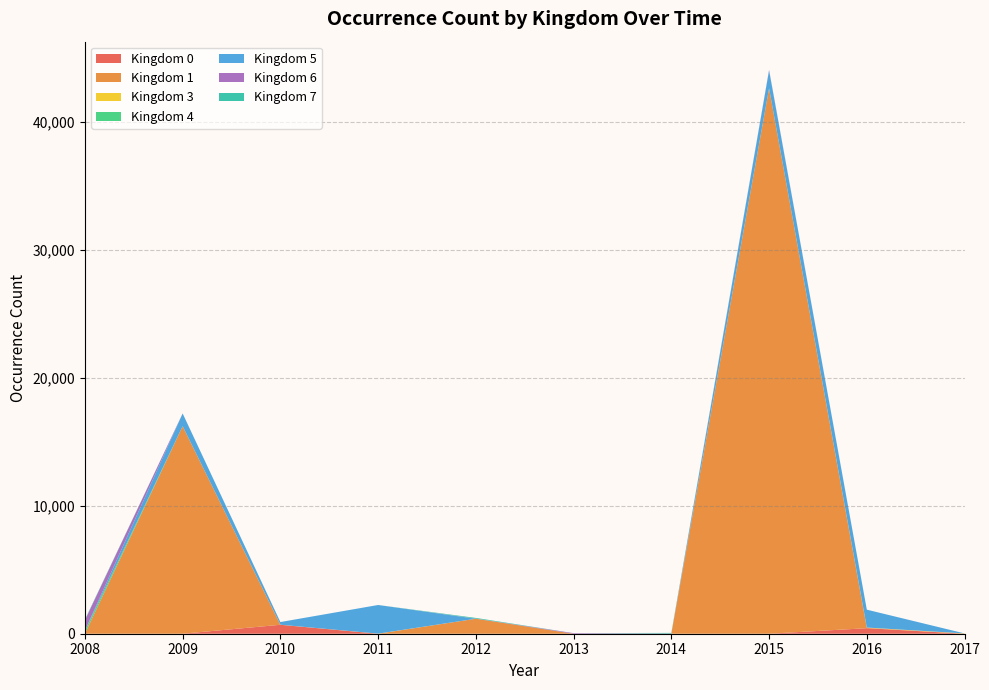

At which category is the sum across all series the highest?

2015